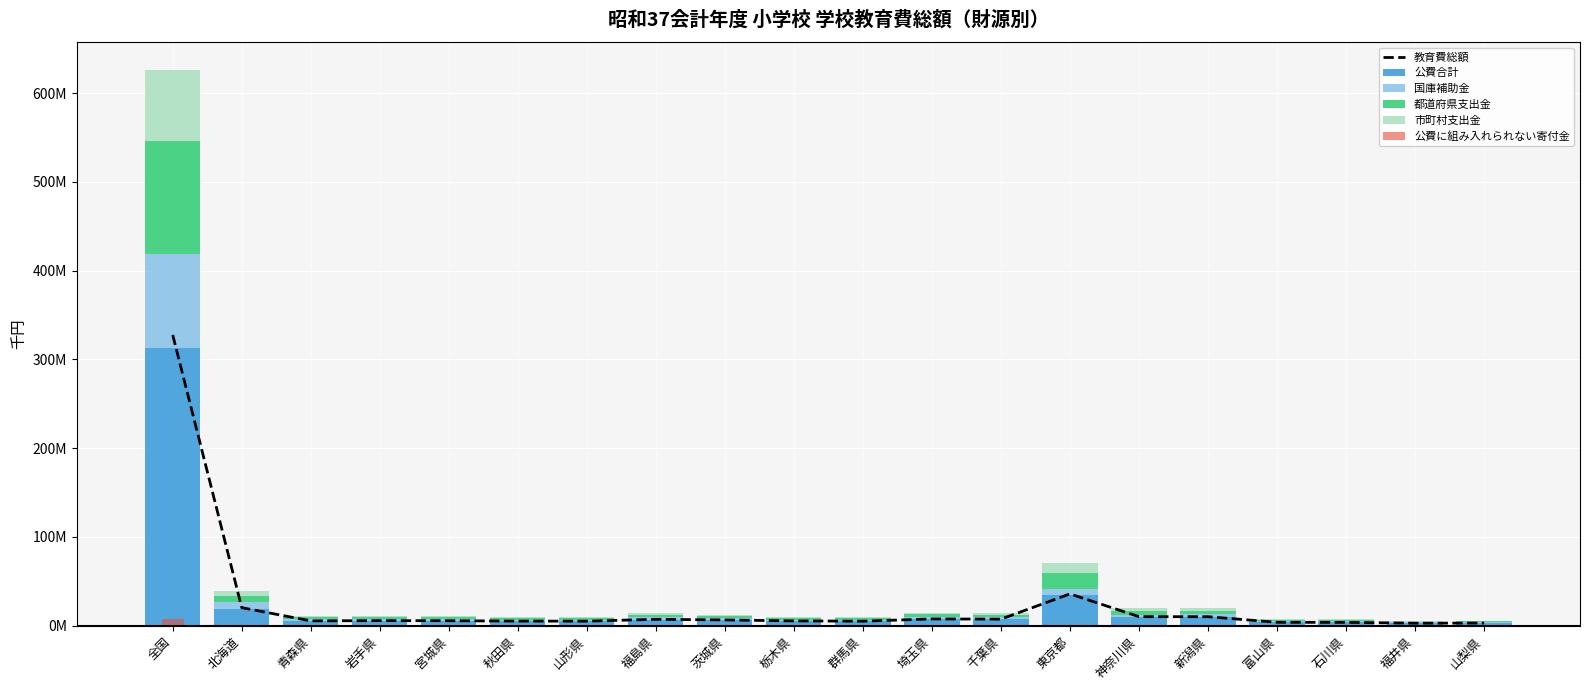

Reading left to right, list all the values displayed in this chart.

教育費総額: 327530386	20355197	5481523	5748285	5652993	5220238	5143809	7246808	6548151	5408832	5120957	7648740	7422260	35847280	10210867	10155745	3859070	3787966	2849293	2982355
公費合計: 313064741	19312934	5284584	5557335	5449839	5052856	4936611	6970470	6295949	5118025	5008965	7346748	7084172	35173870	9786149	9730168	3649260	3642157	2724940	2833547
国庫補助金: 105204065	6988273	2063985	2101416	2134772	1854523	1890430	2608698	2421009	1881078	1815010	2594976	2492815	6411758	2787235	3544476	1321207	1288539	933475	1124909
都道府県支出金: 127251412	6926242	2070985	2196812	2137267	2024758	1851365	2800431	2578420	2066779	2070222	2817758	2704840	17539881	3867571	3587611	1403752	1348390	1020691	1131469
市町村支出金: 80609264	5398419	1149614	1259107	1177800	1173575	1194816	1561341	1296520	1170168	1123733	1934014	1886517	11222231	3131343	2598081	924301	1005228	770774	577169
公費に組み入れられない寄付金: 7959680	526293	92370	76616	112290	59979	81668	146699	152278	128393	88779	149537	187318	446671	326765	172138	133782	113087	70457	79006